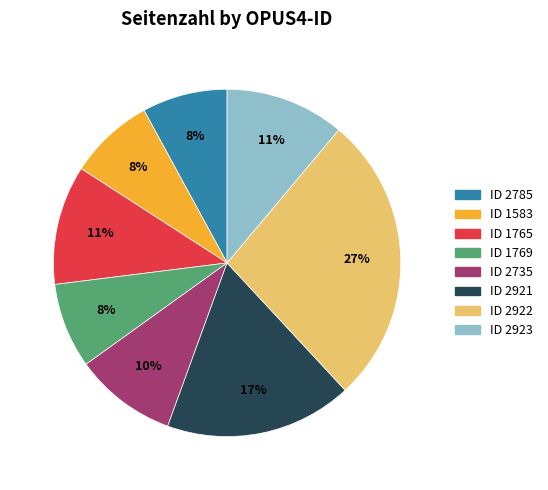

To the nearest percent, what is the difference between the largest and smallest slice percentages?

19%